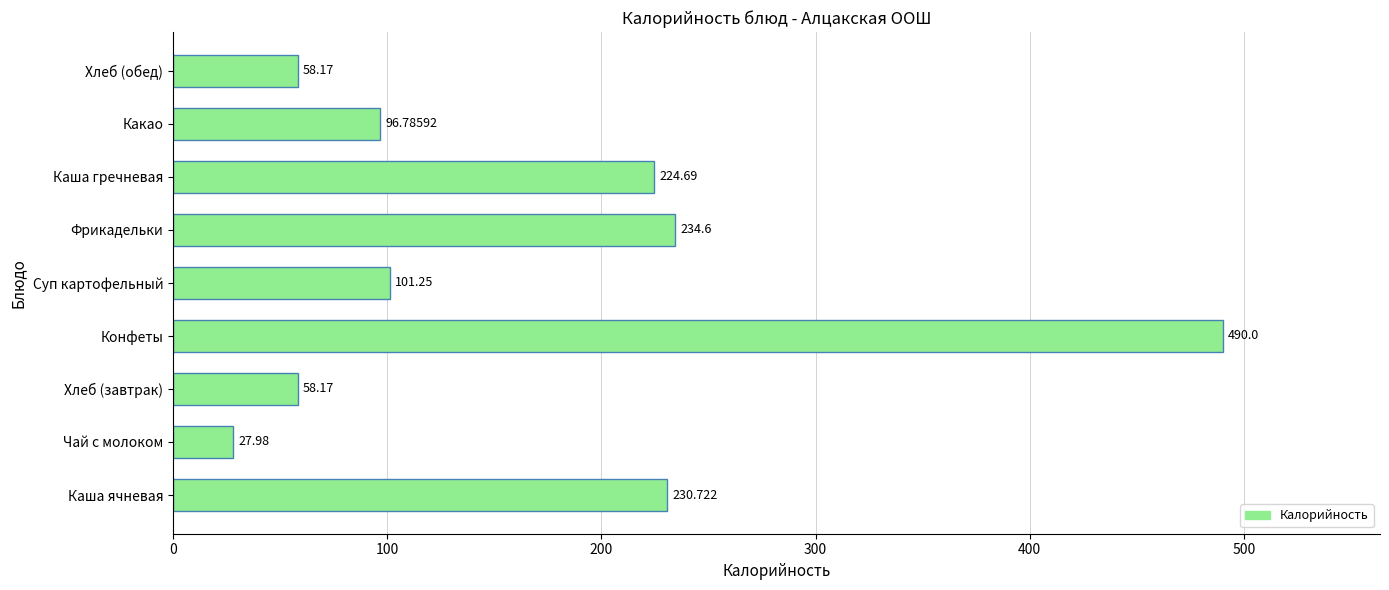

Count the number of values greater than 101.

5